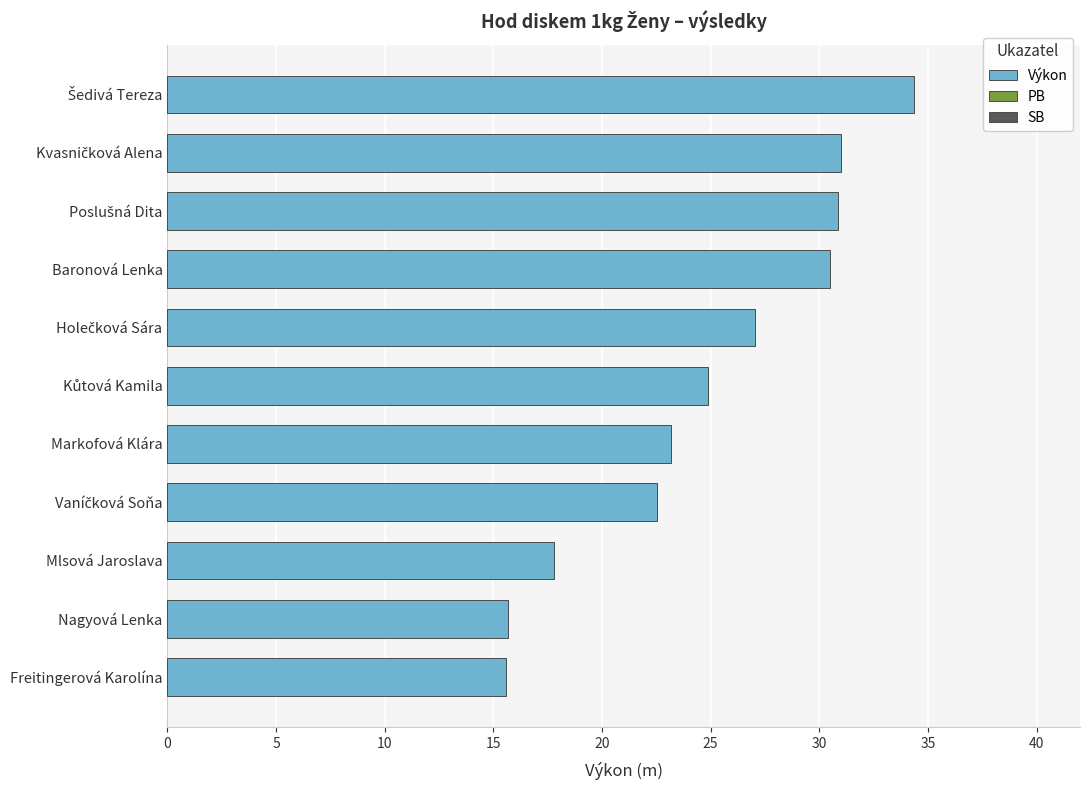

The chart shows a value of 27.4 at Nagyová Lenka. True or false?

False